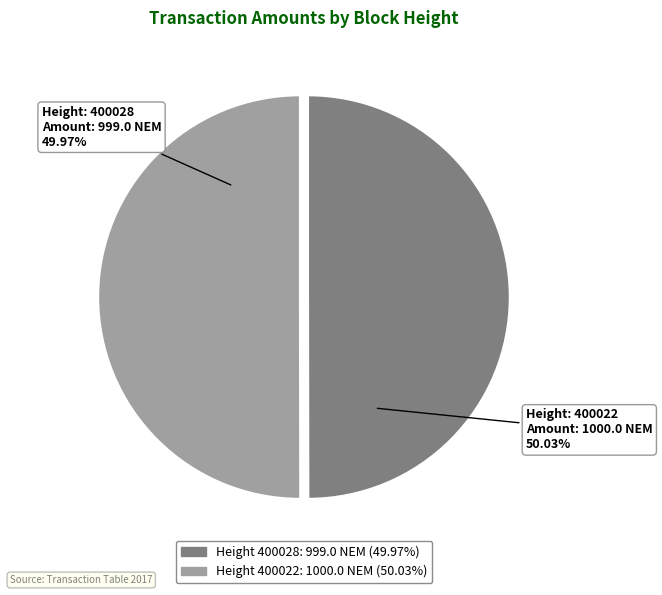

Is there any slice that represents more than half of the pie?

Yes